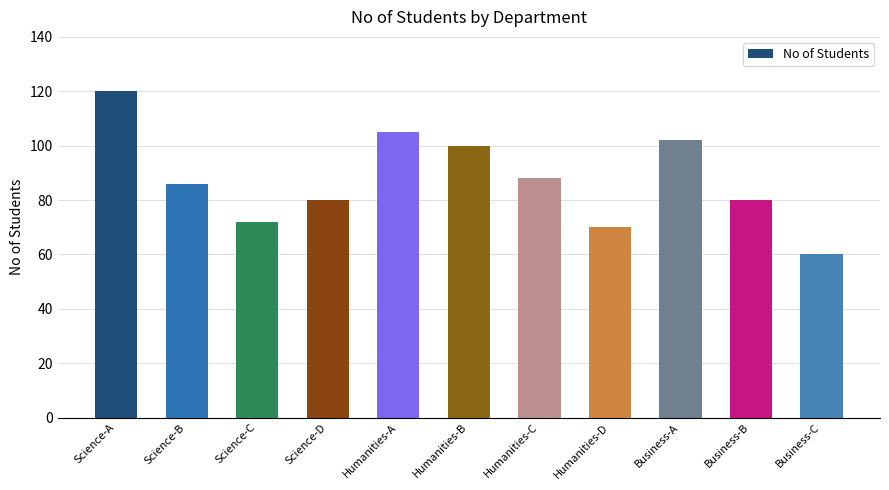

How many bars are there in total?

11